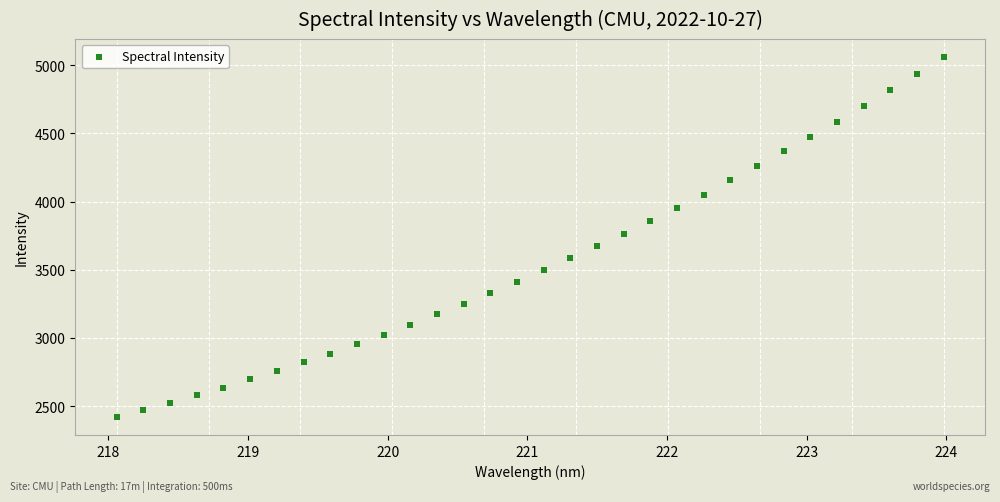

What is the range of X values (max minus min)?

5.9